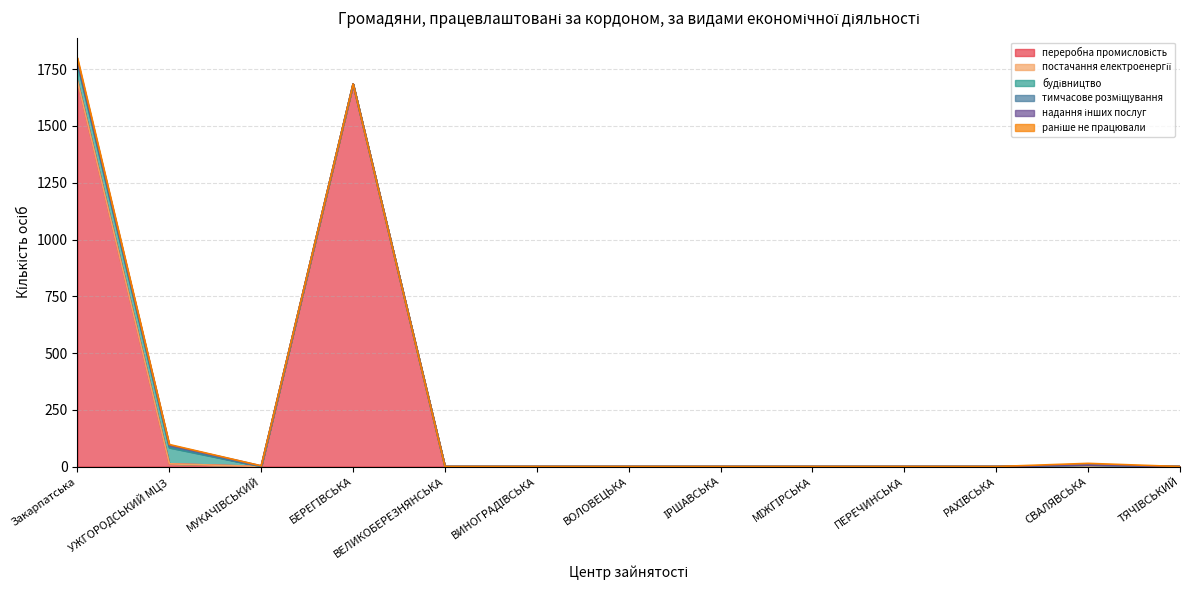

What position from the left is БЕРЕГІВСЬКА?

4